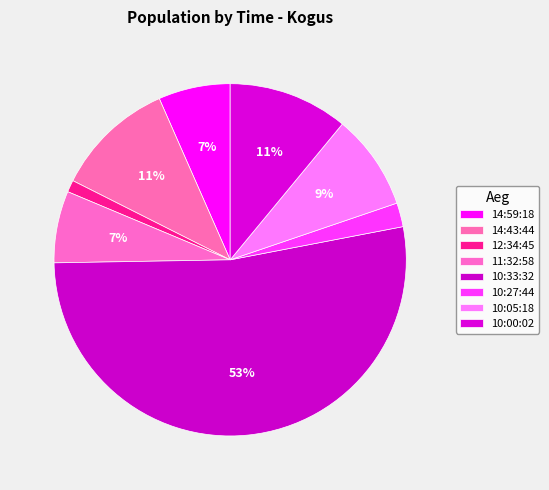

To the nearest percent, what percentage of the pie is 10:00:02?

11%